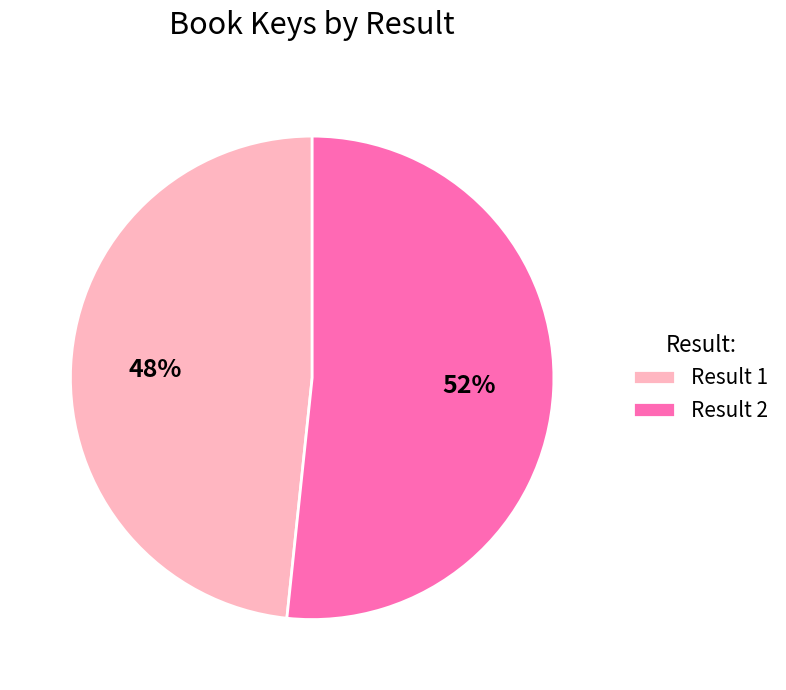

Approximately how many times larger is the value at Result 1 compared to Result 2?

0.9